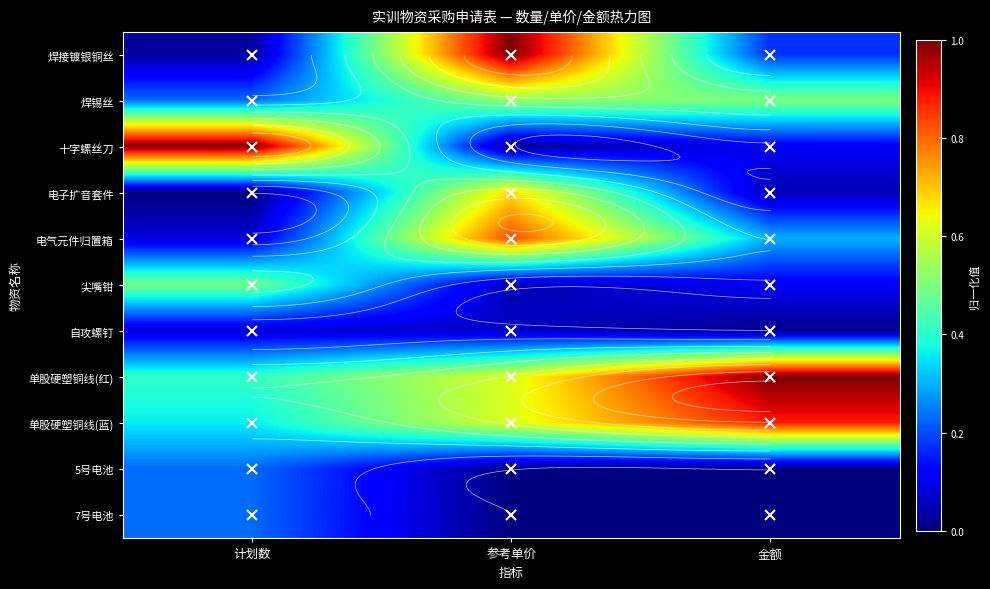

What is the total value across all series at 计划数?

3.1